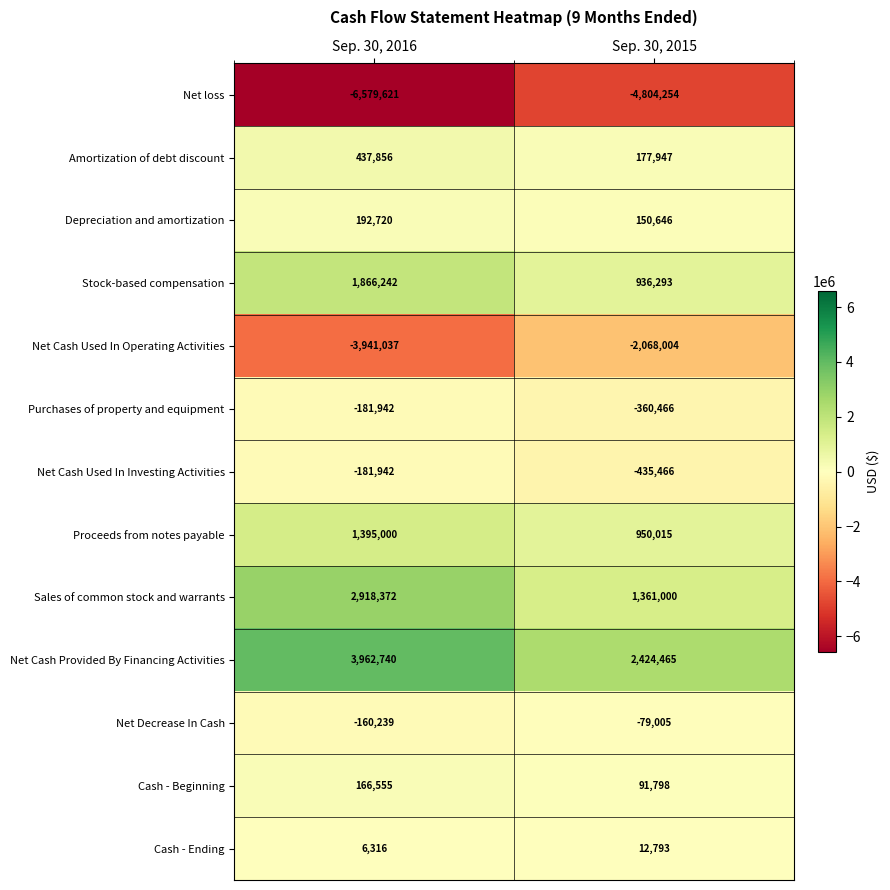

Reading left to right, list all the values displayed in this chart.

Net loss: -6579621	-4804254
Amortization of debt discount: 437856	177947
Depreciation and amortization: 192720	150646
Stock-based compensation: 1866242	936293
Net Cash Used In Operating Activities: -3941037	-2068004
Purchases of property and equipment: -181942	-360466
Net Cash Used In Investing Activities: -181942	-435466
Proceeds from notes payable: 1395000	950015
Sales of common stock and warrants: 2918372	1361000
Net Cash Provided By Financing Activities: 3962740	2424465
Net Decrease In Cash: -160239	-79005
Cash - Beginning: 166555	91798
Cash - Ending: 6316	12793